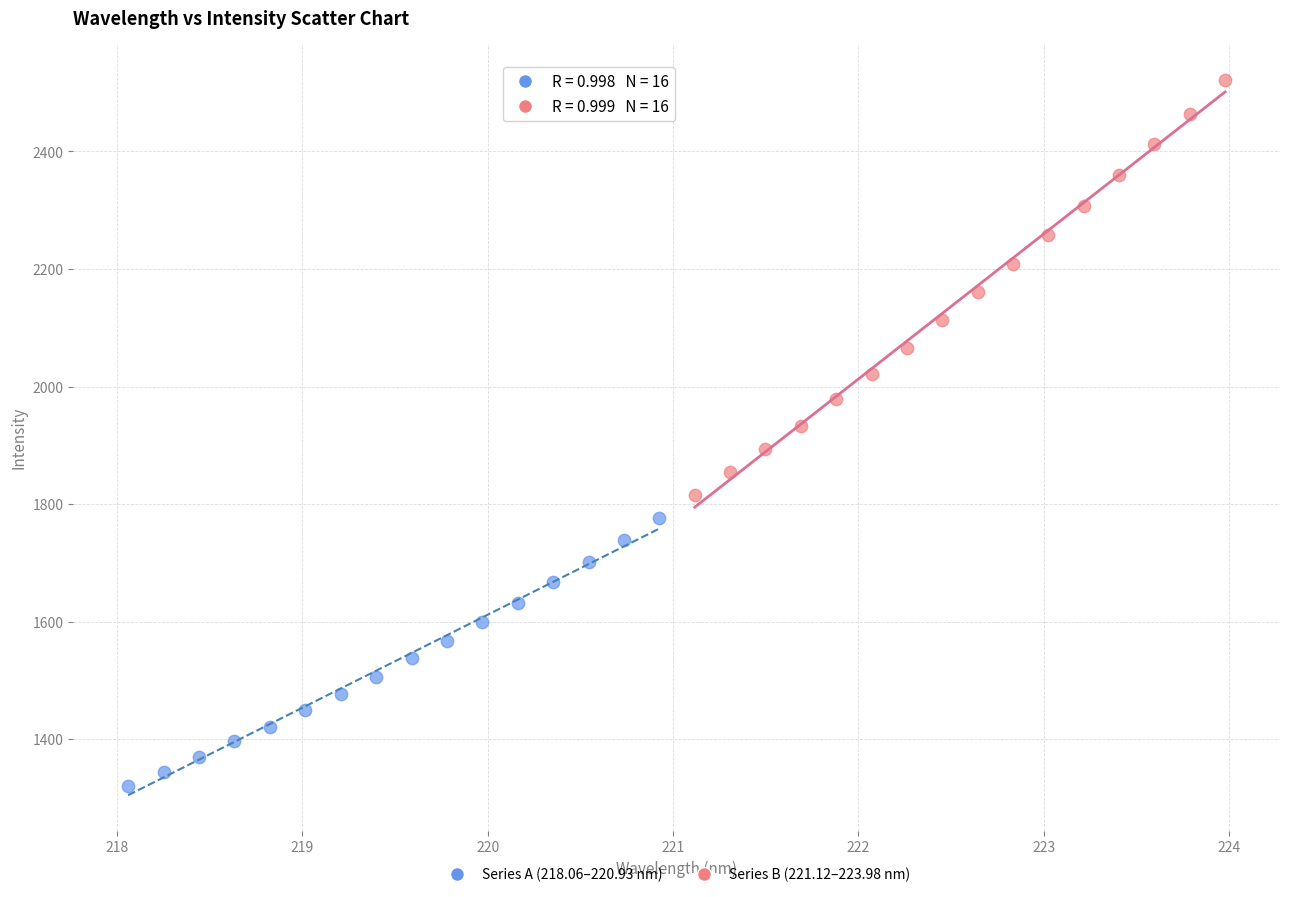

Which series has the widest spread of Y values?

Series B (221.12–223.98 nm)